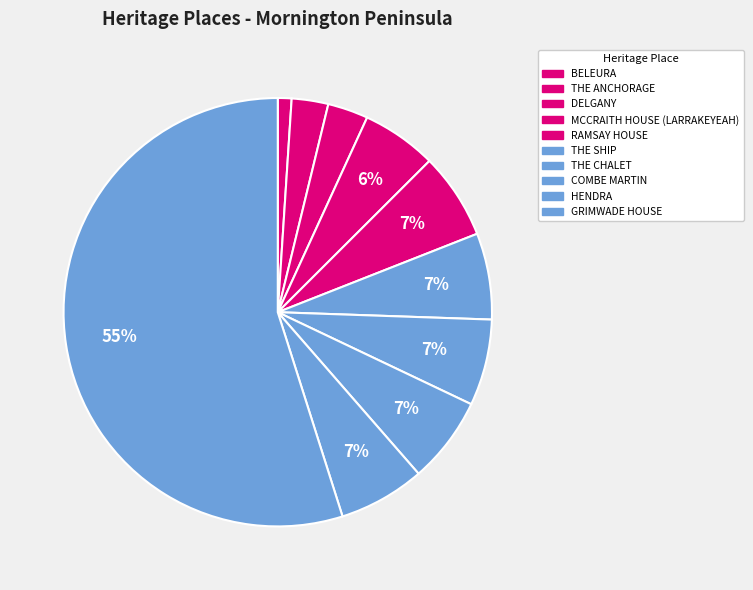

Is the sum of THE SHIP and COMBE MARTIN greater than half?

No